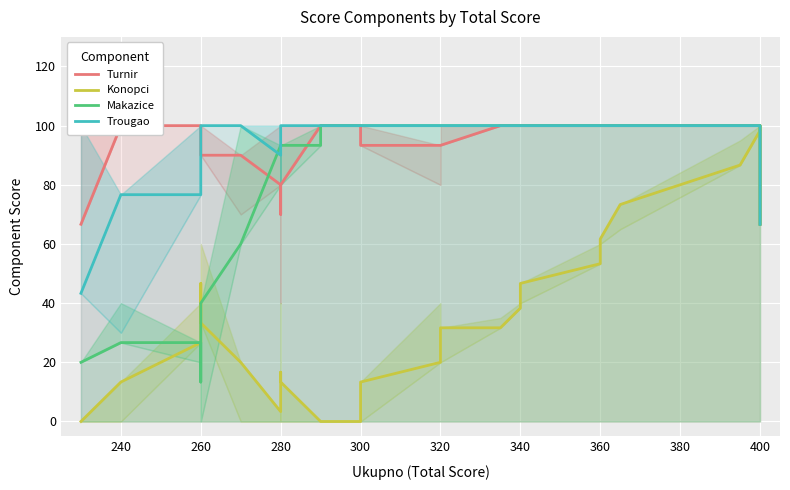

True or false: Konopci has a value of 42.9 at 260.

False